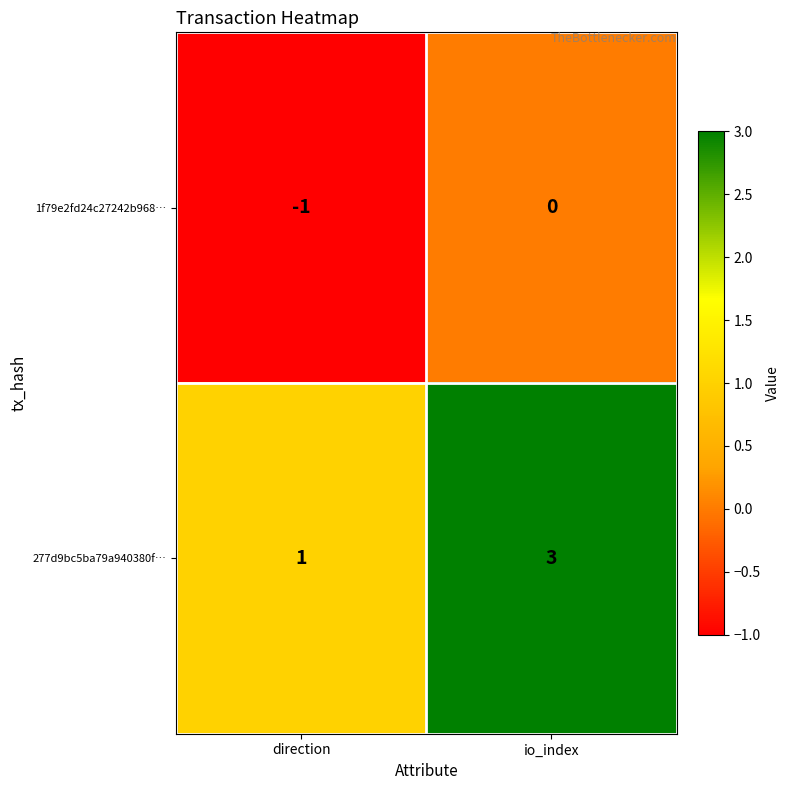

Reading left to right, list all the values displayed in this chart.

1f79e2fd24c27242b968…: -1	0
277d9bc5ba79a940380f…: 1	3